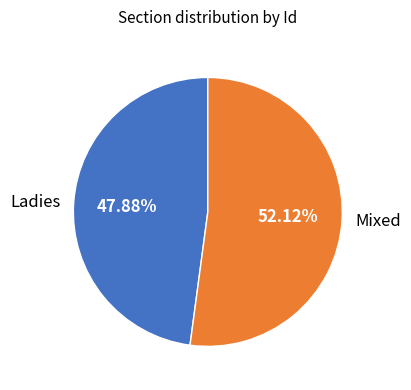

Does Ladies represent more than half of the total?

No